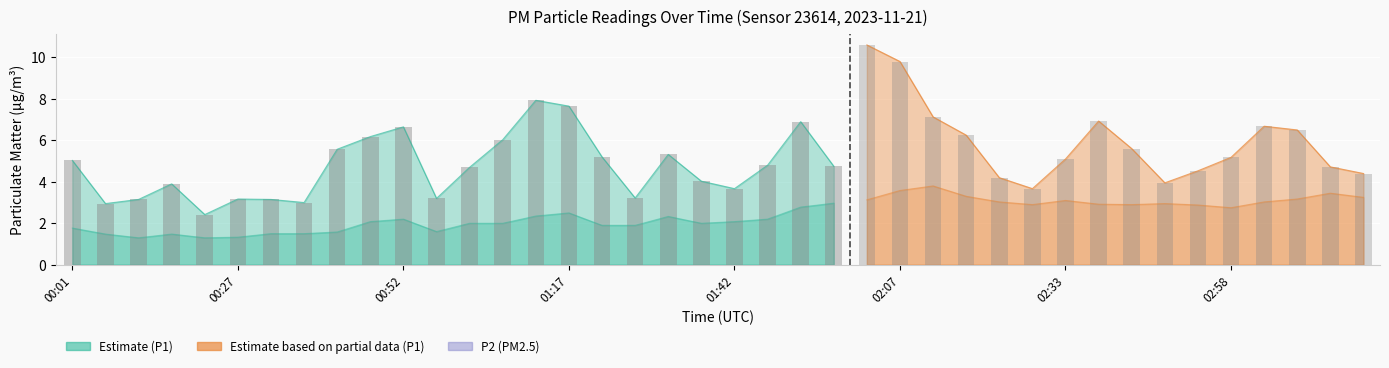

How many values exceed 4?

14